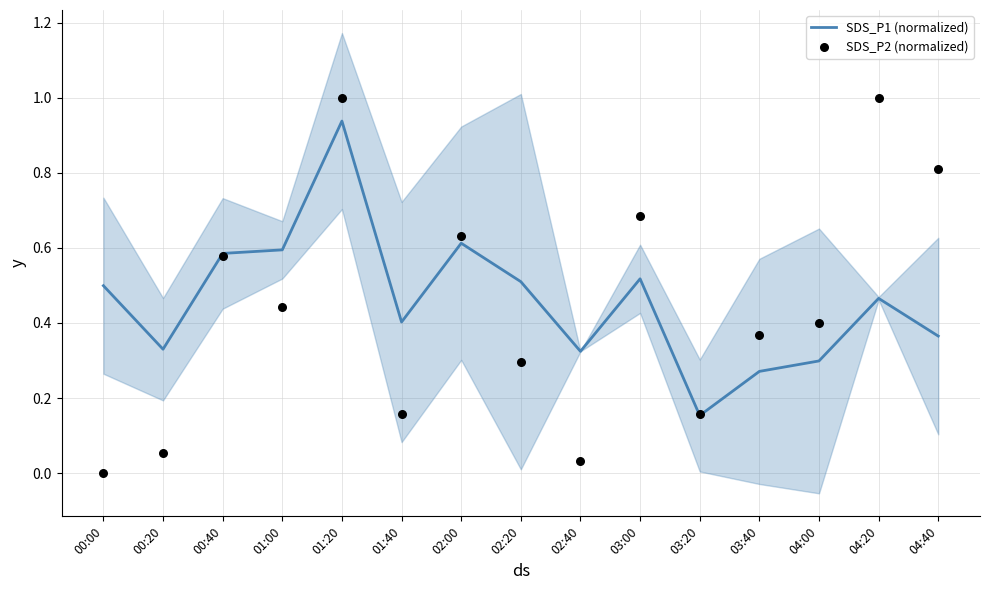

What is the total value across all series at 01:20?

1.9